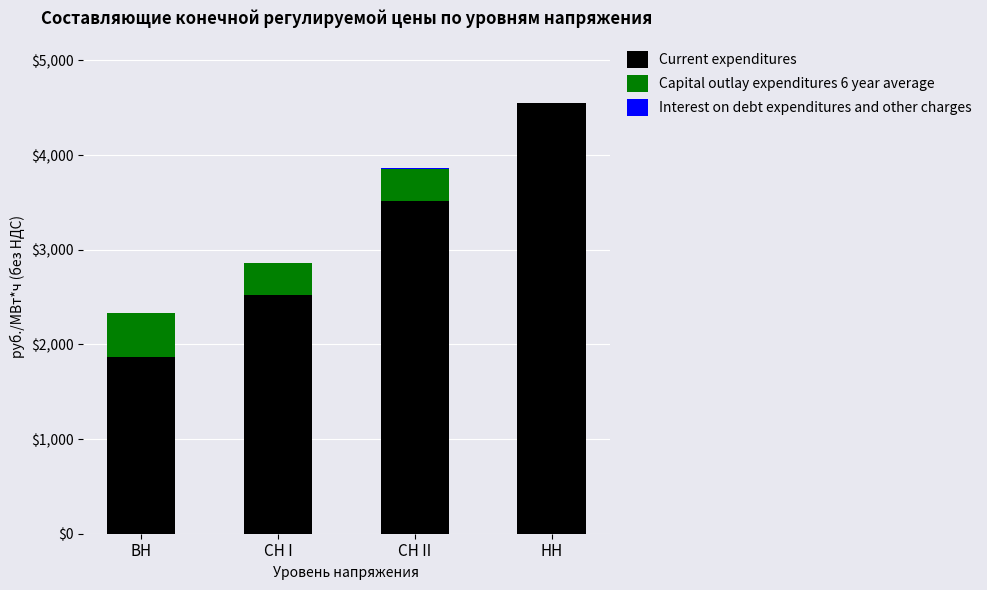

Are the bars horizontal?

No